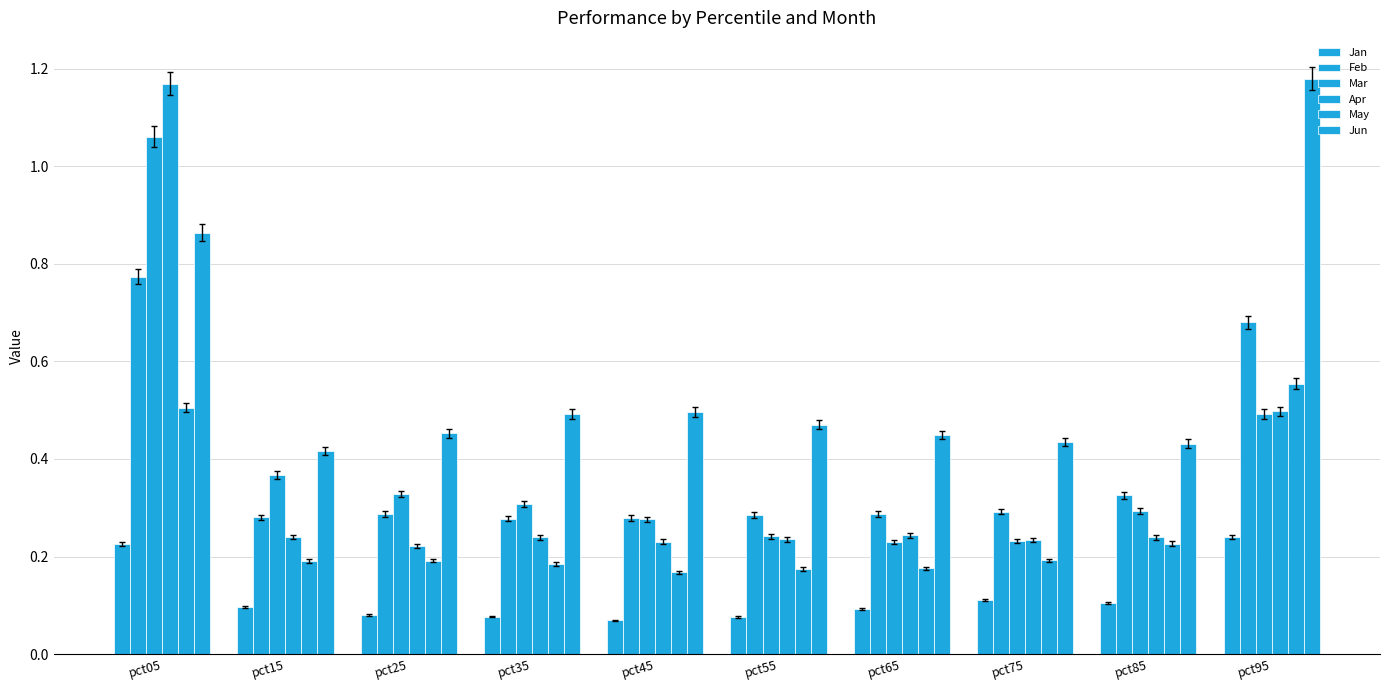

How many bars are there in total?

60